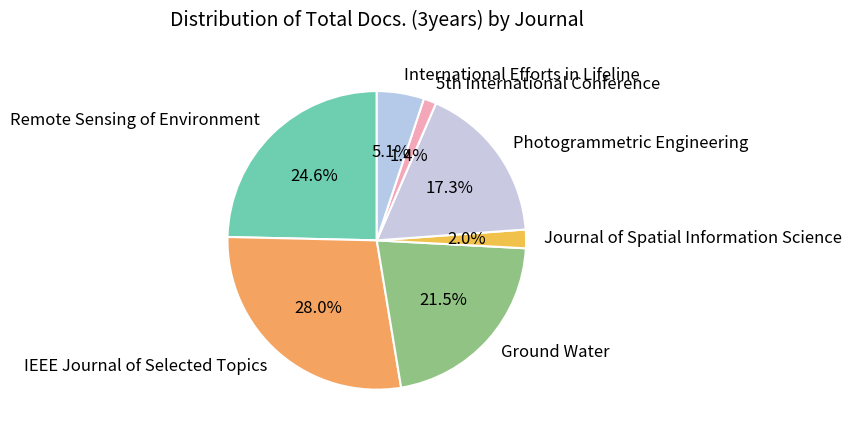

Rank the categories by value from highest to lowest.

IEEE Journal of Selected Topics, Remote Sensing of Environment, Ground Water, Photogrammetric Engineering, International Efforts in Lifeline, Journal of Spatial Information Science, 5th International Conference